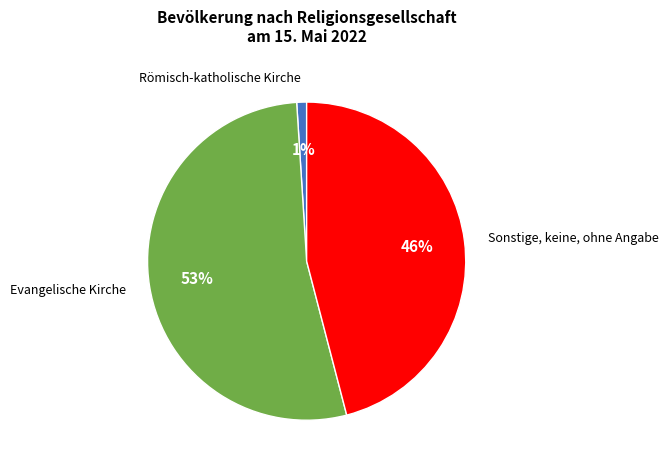

To the nearest percent, what is the difference between the largest and smallest slice percentages?

52%